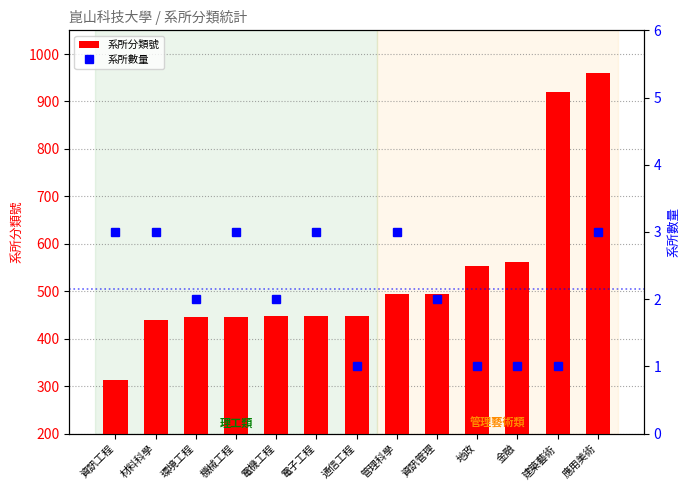

Which has a higher value, 應用美術 or 通信工程?

應用美術